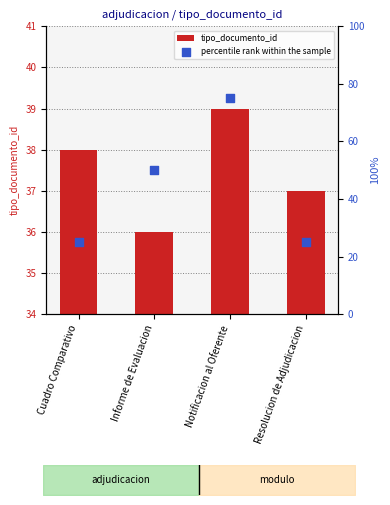

At which category is the sum across all series the highest?

Notificacion al Oferente